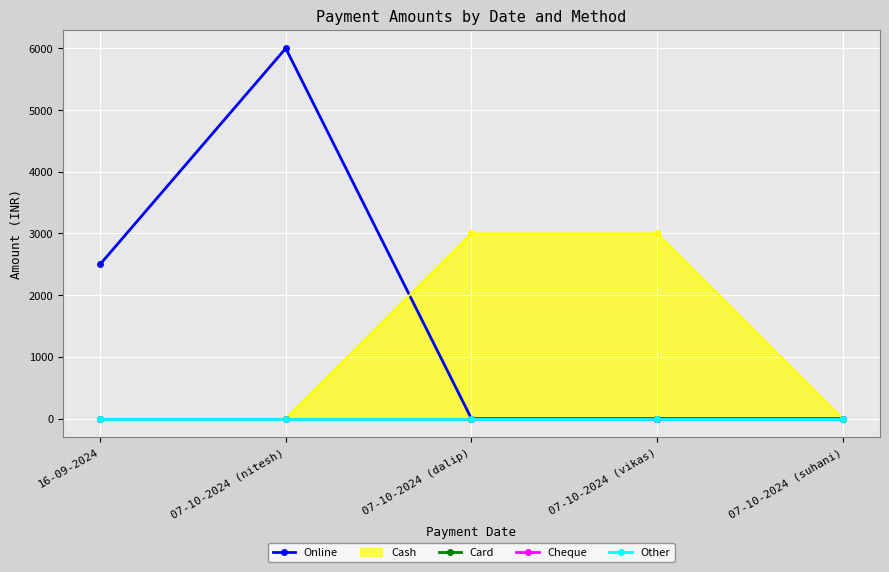

Reading right to left, what are all the values shown in this chart?

Online: 0	0	0	5999	2499
Card: 0	0	0	0	0
Cheque: 0	0	0	0	0
Other: 0	0	0	0	0